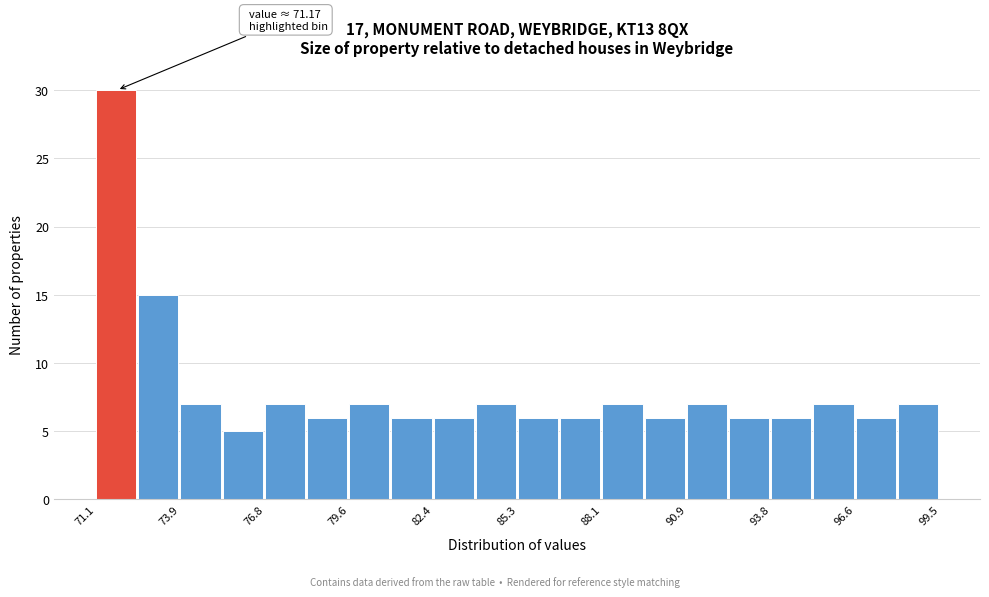

Around what value on the x-axis is the tallest bar? Give the approximate position of its centre, as read against the axis.

72.0